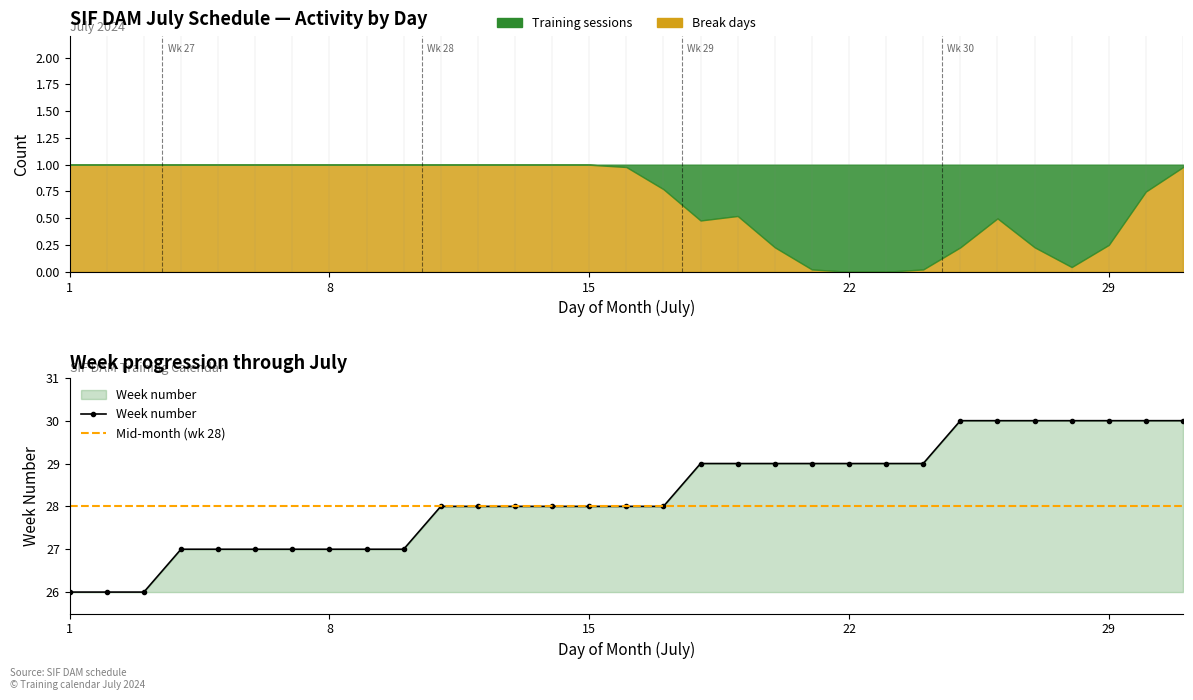

The Training sessions series shows 0 at 29. True or false?

False